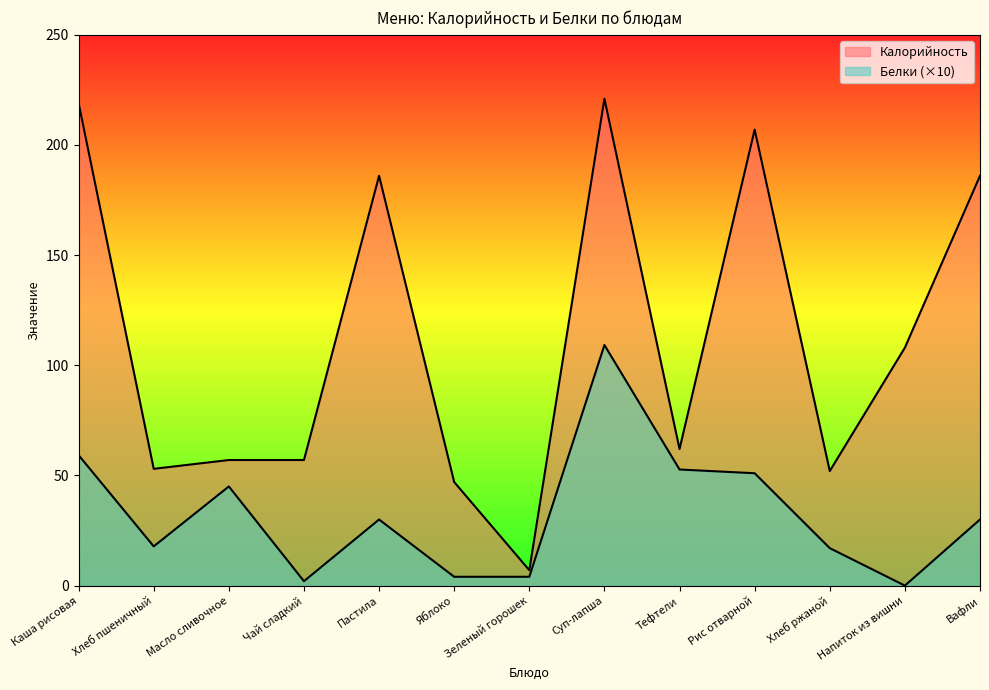

What is the difference between the Белки values at Масло сливочное and Вафли?

15.0